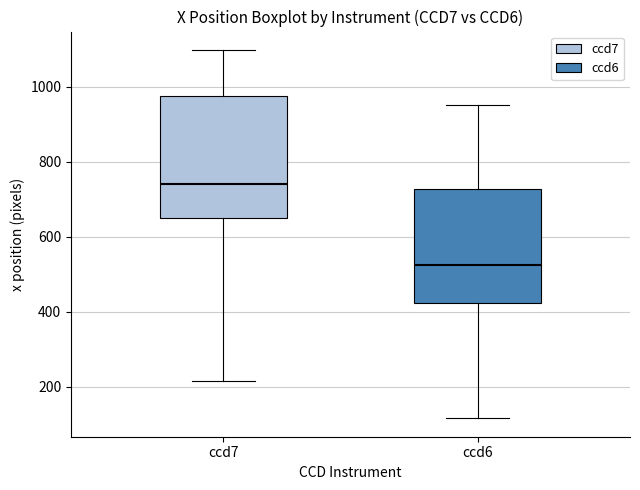

Where is the lower edge of the box for ccd6 on the y-axis? The values are not printed on the chart, so give them approximately, as read against the axis.

420